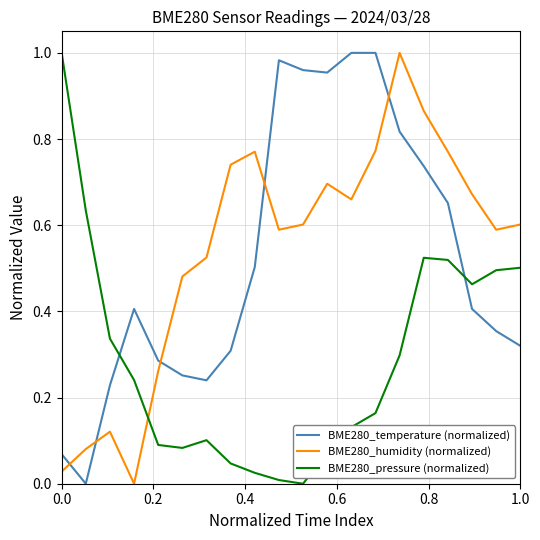

After their last crossing, which series has the higher values: BME280_pressure (normalized) or BME280_humidity (normalized)?

BME280_humidity (normalized)